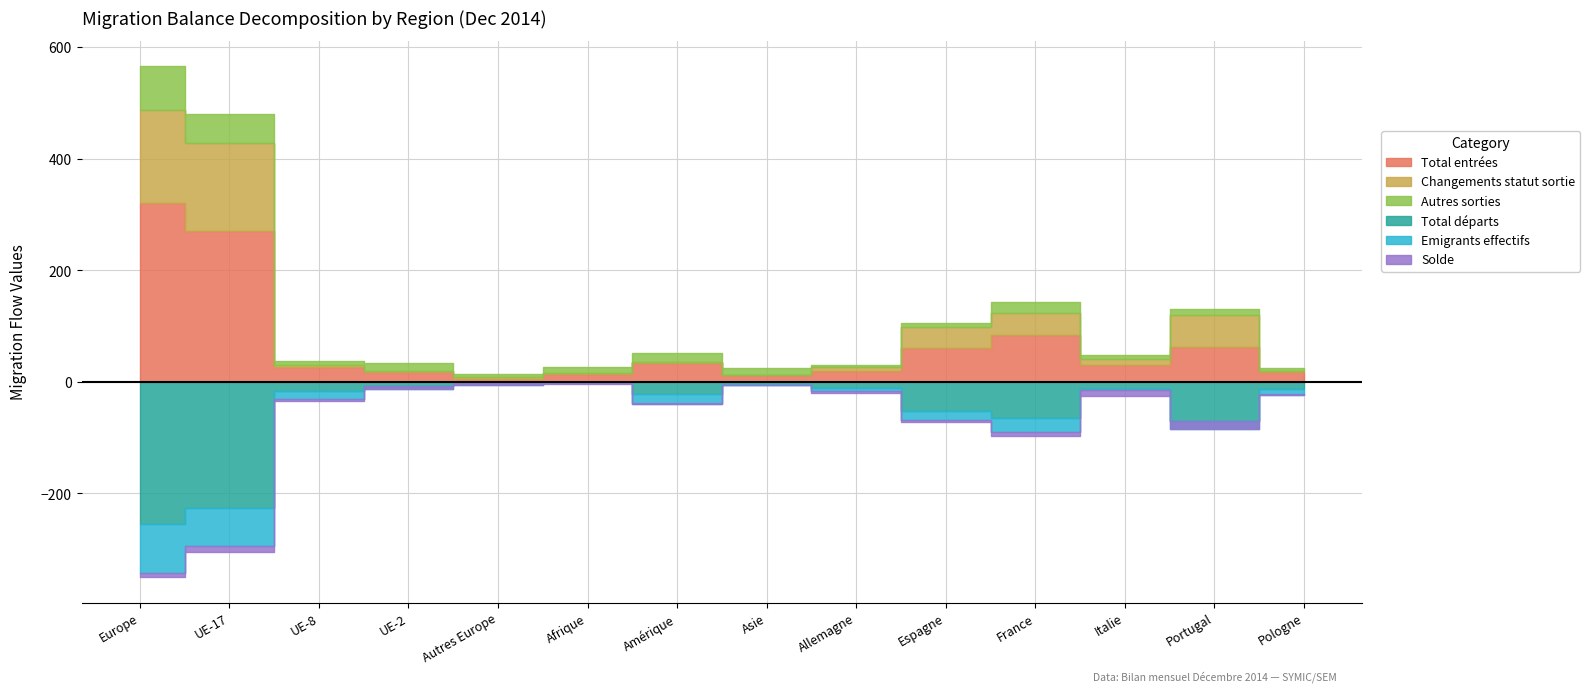

Reading left to right, list all the values displayed in this chart.

Total entrées: Europe=321	UE-17=271	UE-8=27	UE-2=17	Autres Europe=6	Afrique=14	Amérique=34	Asie=13	Allemagne=20	Espagne=60	France=84	Italie=31	Portugal=63	Pologne=17
Total départs: Europe=255	UE-17=226	UE-8=17	UE-2=8	Autres Europe=4	Afrique=2	Amérique=21	Asie=3	Allemagne=11	Espagne=53	France=65	Italie=12	Portugal=71	Pologne=13
Changements statut sortie: Europe=167	UE-17=158	UE-8=4	UE-2=3	Autres Europe=2	Afrique=2	Amérique=2	Asie=0	Allemagne=6	Espagne=38	France=40	Italie=10	Portugal=57	Pologne=3
Emigrants effectifs: Europe=88	UE-17=68	UE-8=13	UE-2=5	Autres Europe=2	Afrique=0	Amérique=19	Asie=3	Allemagne=5	Espagne=15	France=25	Italie=2	Portugal=14	Pologne=10
Autres sorties: Europe=78	UE-17=51	UE-8=7	UE-2=14	Autres Europe=6	Afrique=10	Amérique=15	Asie=12	Allemagne=5	Espagne=7	France=20	Italie=7	Portugal=11	Pologne=5
Solde: Europe=7	UE-17=11	UE-8=5	UE-2=-5	Autres Europe=-4	Afrique=2	Amérique=-2	Asie=-1	Allemagne=4	Espagne=4	France=7	Italie=12	Portugal=-14	Pologne=-1